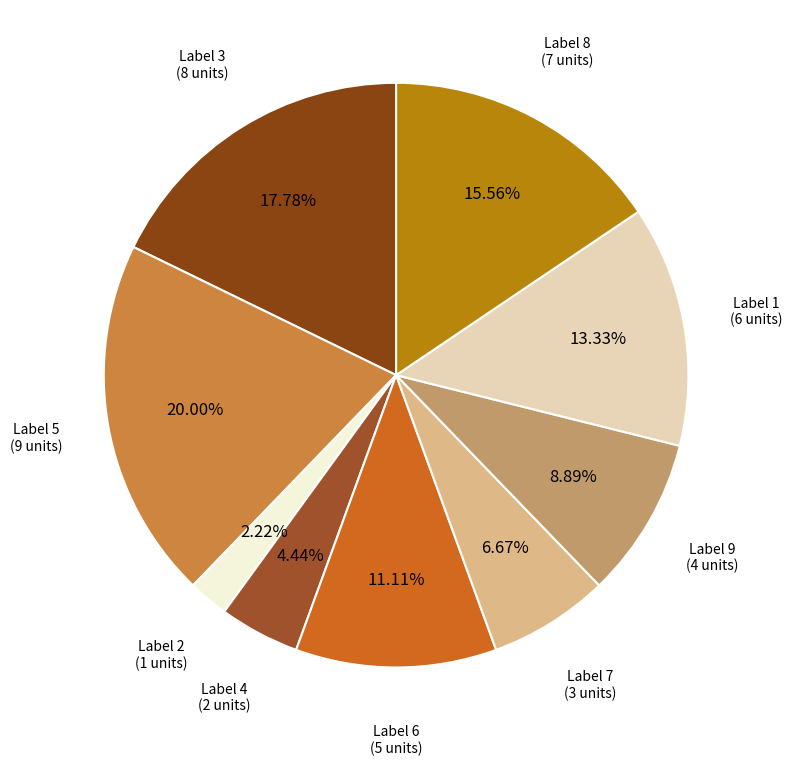

Count the number of slices in the pie.

9